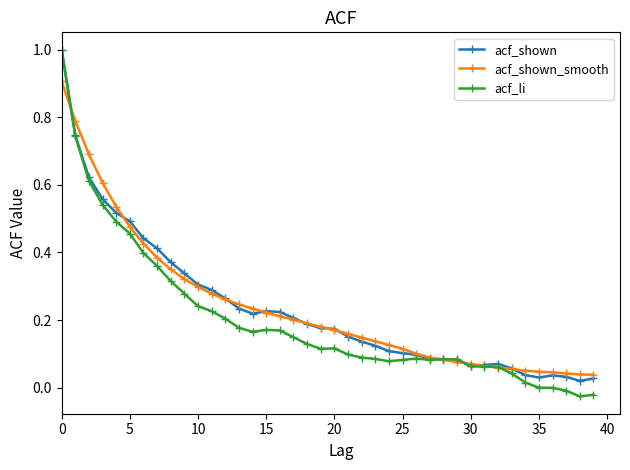

Which series has the largest range (max minus min)?

acf_li